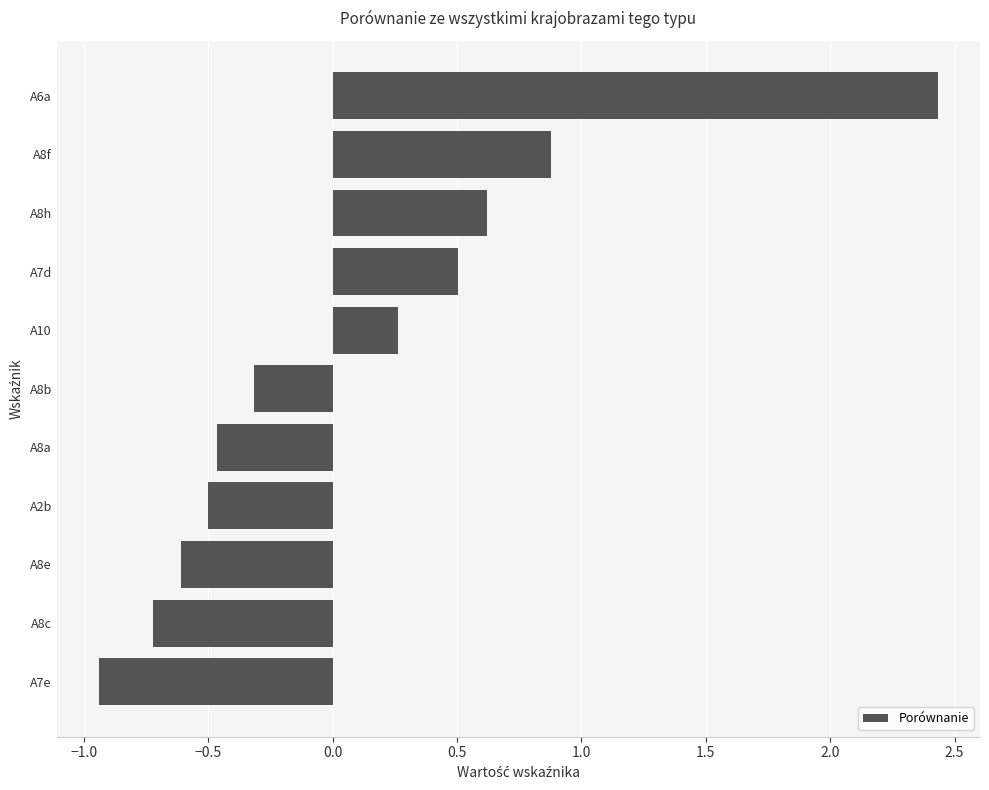

What is the change in value from A10 to A8h?

+0.4